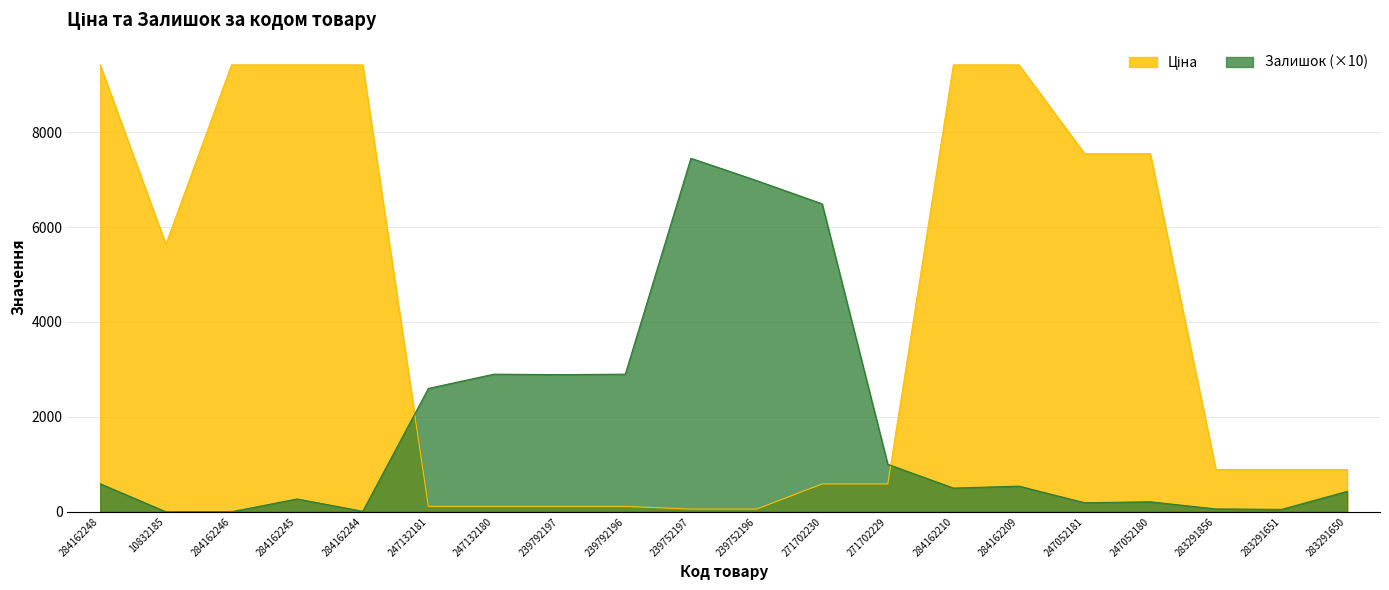

What is the total value across all series at 239752196?

7036.7